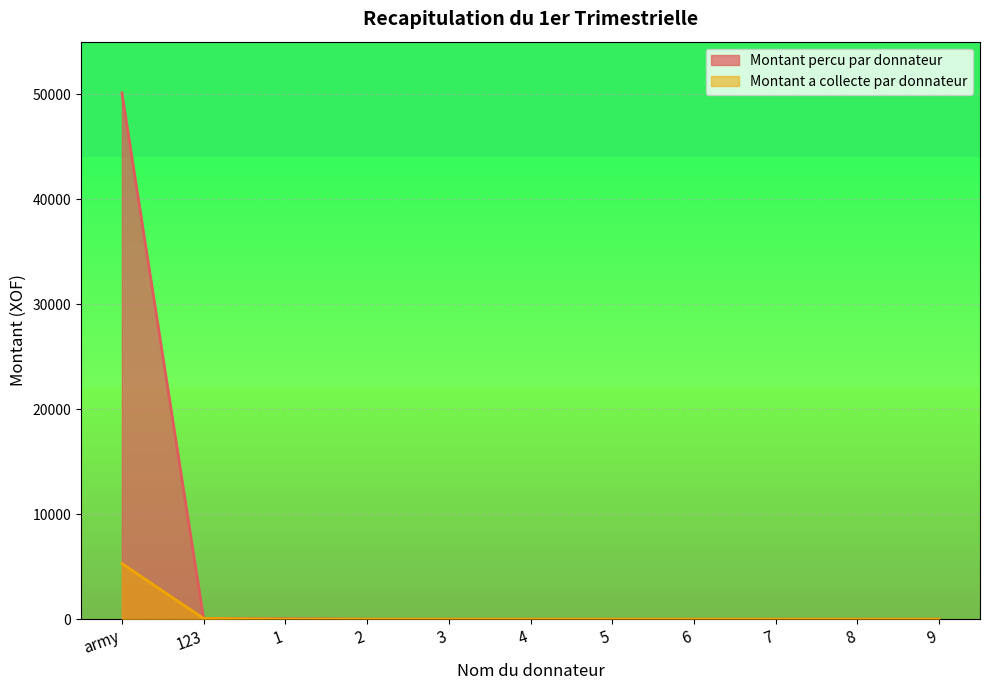

List the series in order of their overall mean, highest first.

Montant percu par donnateur, Montant a collecte par donnateur